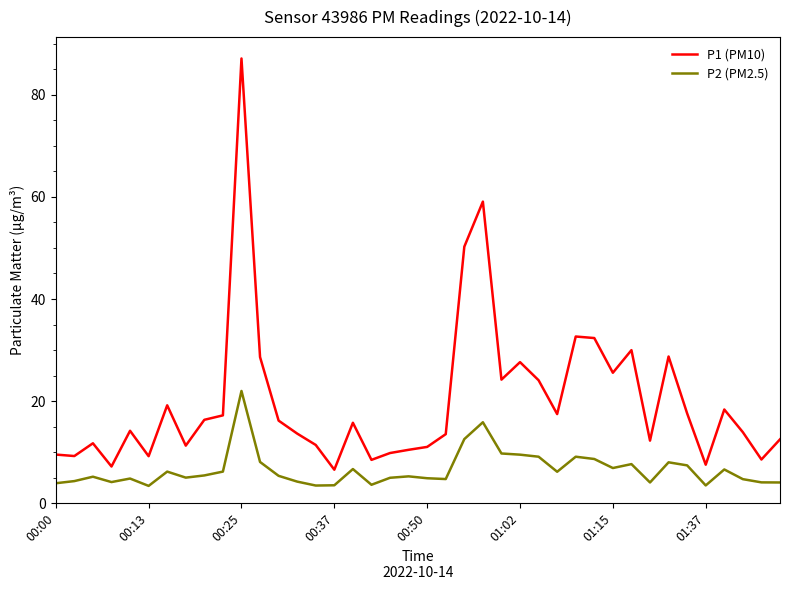

What is the difference between the maximum and minimum values in the P2 (PM2.5) series?

18.6